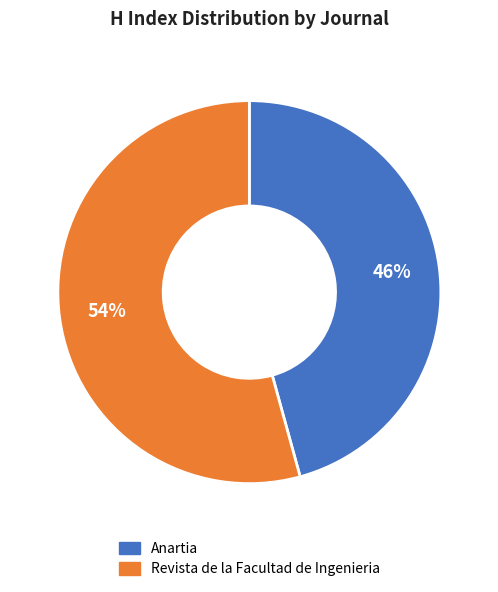

Is Anartia the majority of the pie?

No